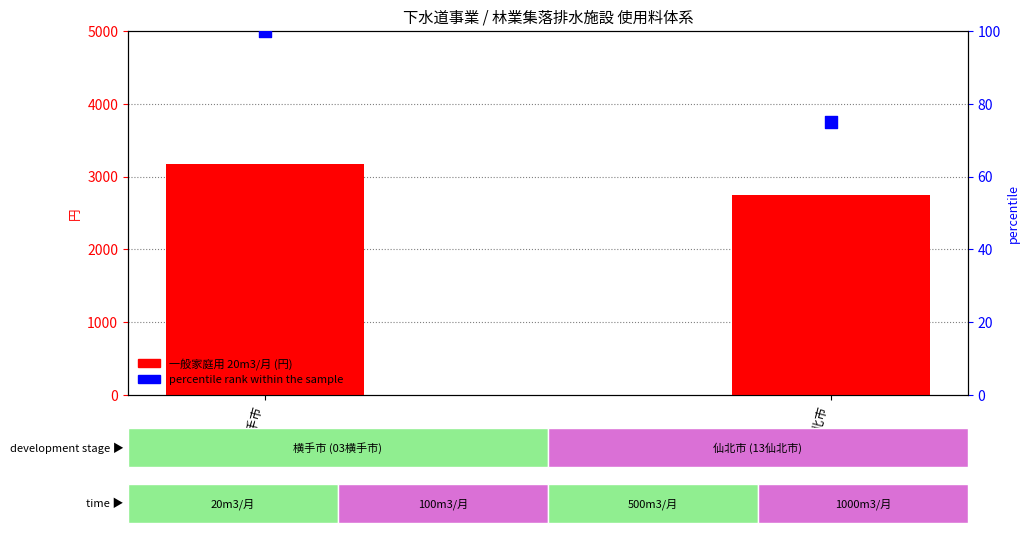

Which series contains the highest Y value?

一般家庭用 20m3/月 (円)